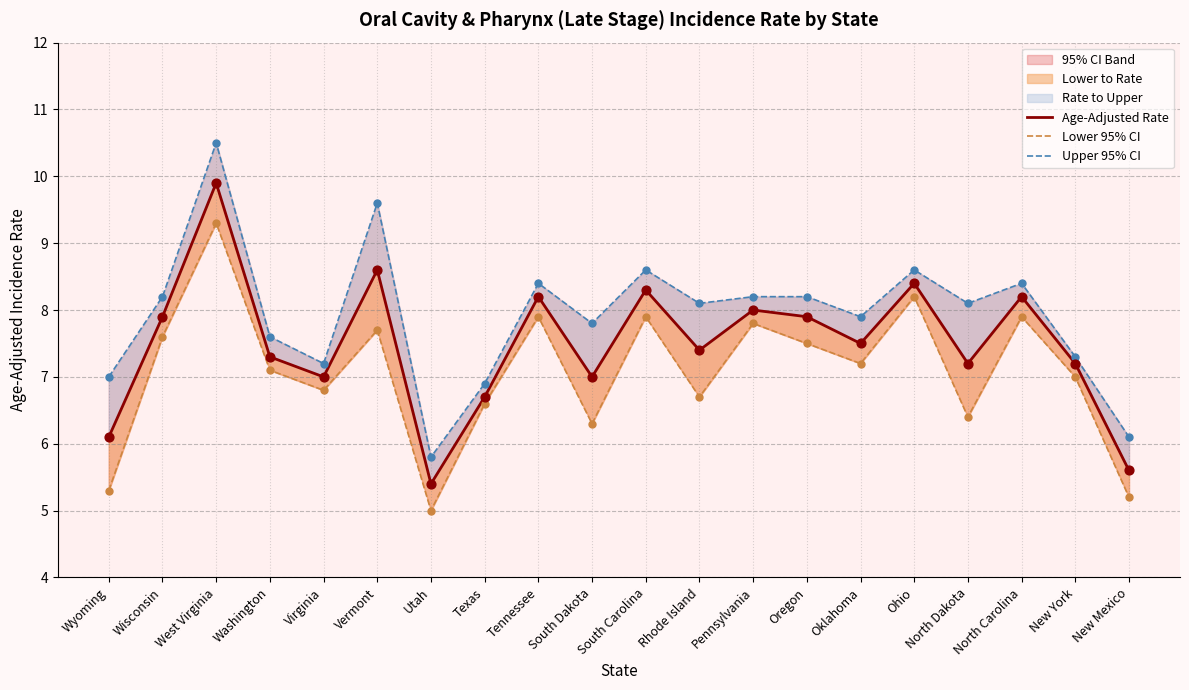

Which series reaches the minimum Y coordinate?

Lower 95% CI